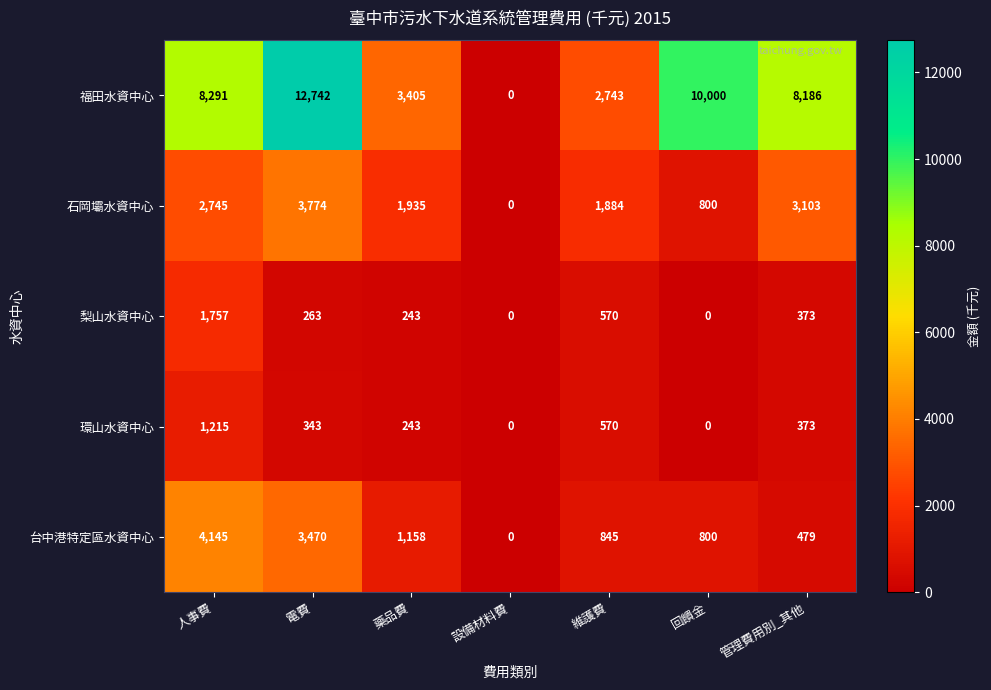

What is the total value across all series at 維護費?

6612